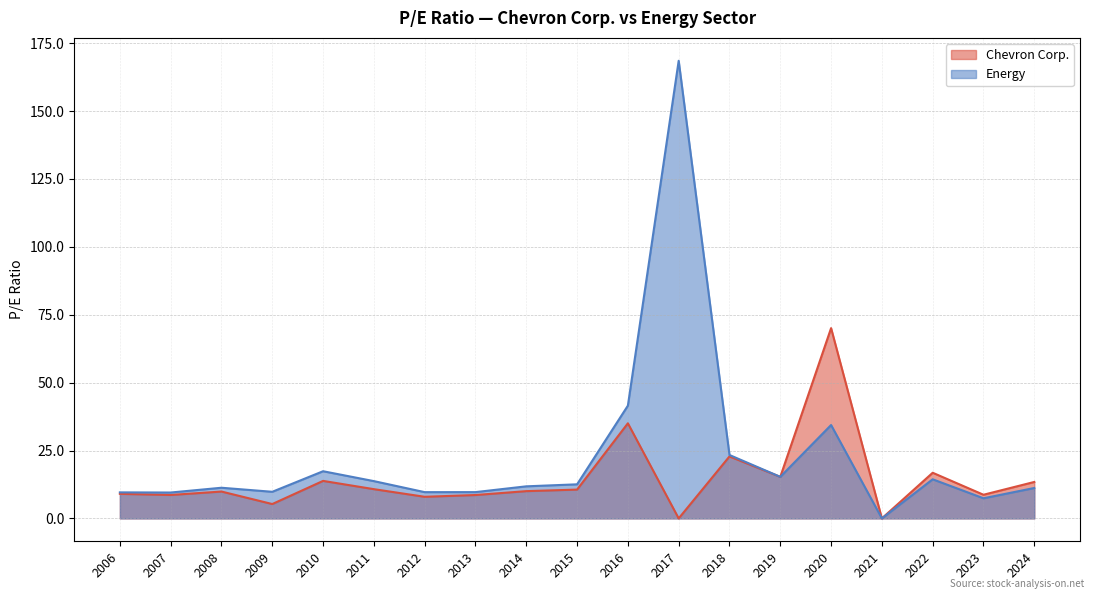

True or false: Energy and Chevron Corp. cross at least once.

False